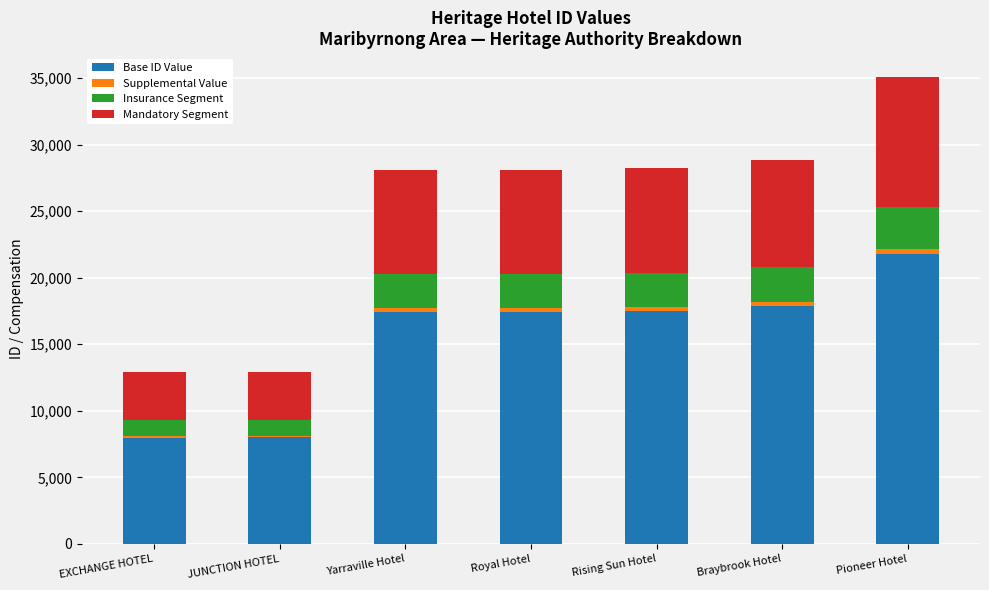

Are the bars grouped side by side (vs. stacked)?

No